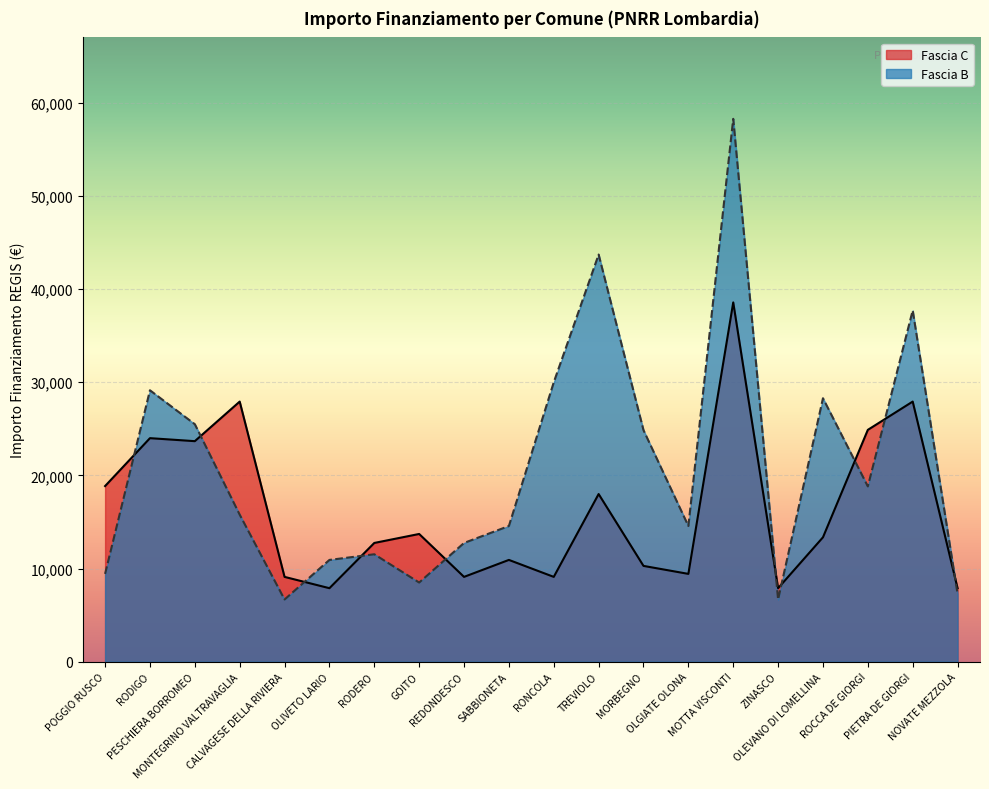

What is the average value of the Fascia B series?

20748